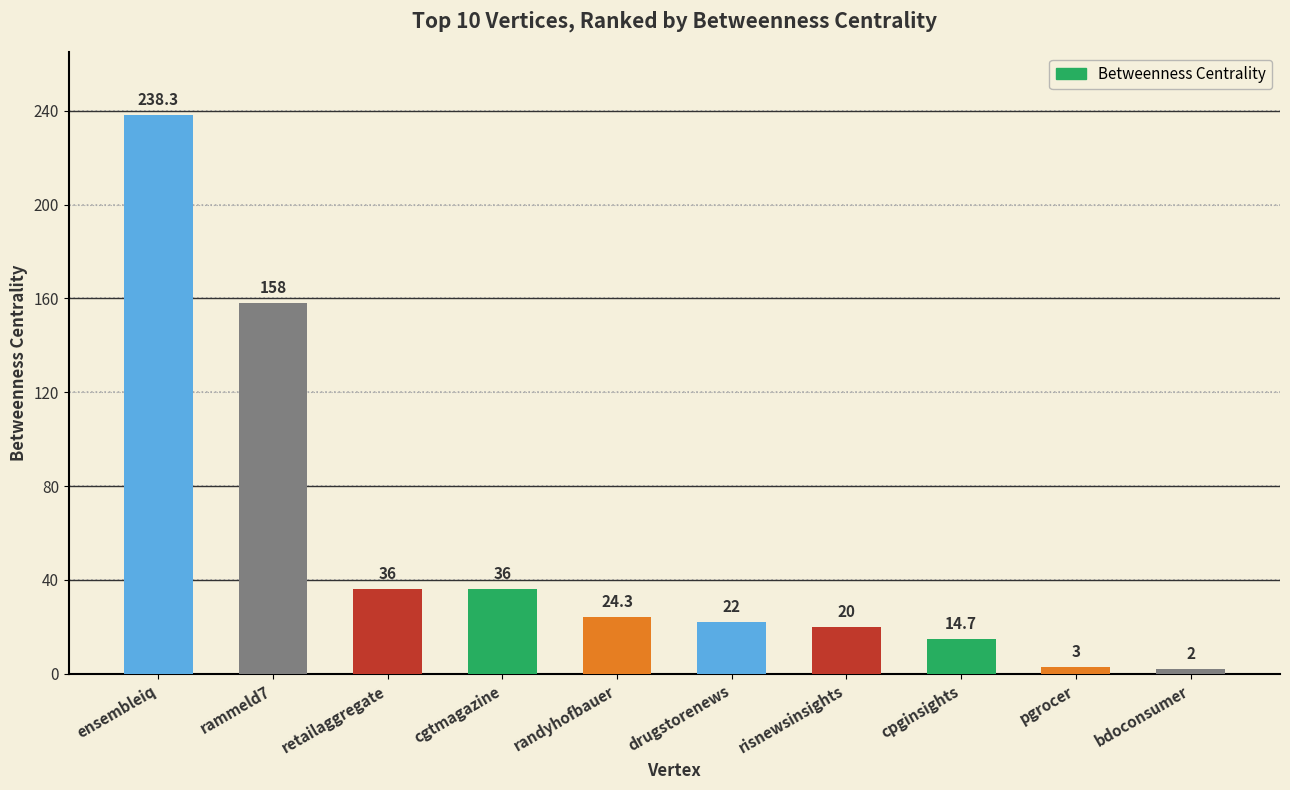

Where is the data nearest to the value 120?

rammeld7